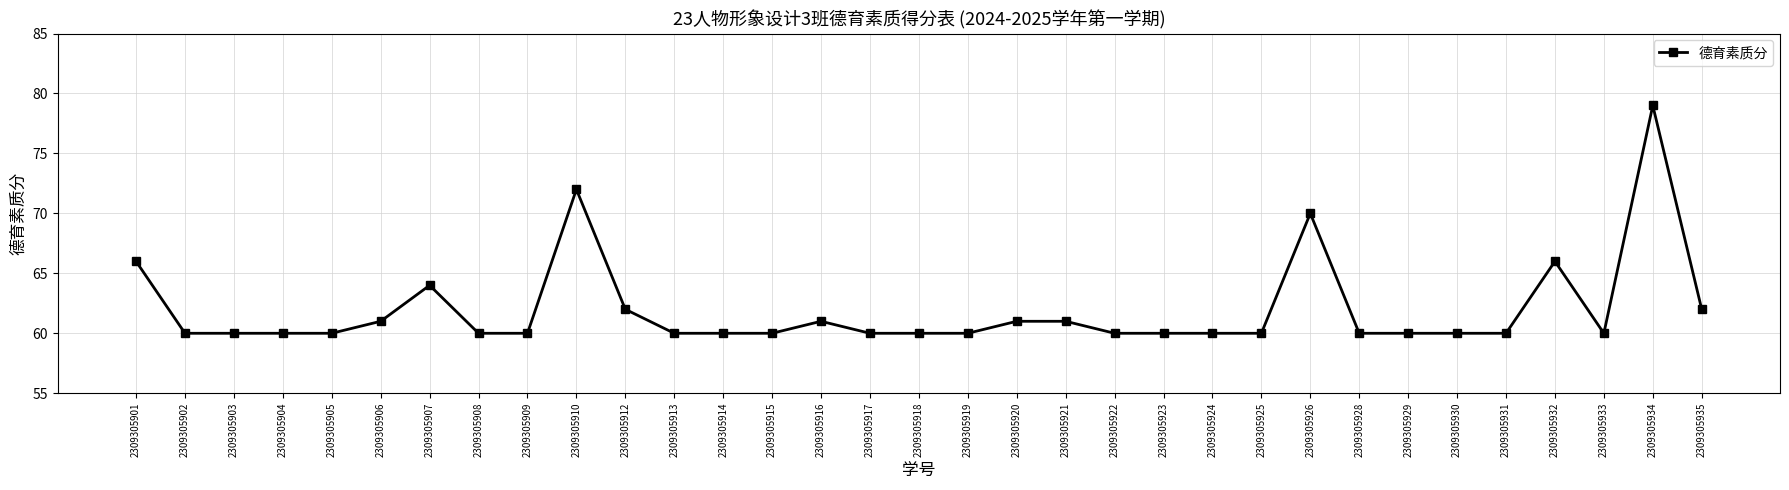

What is the greatest value displayed?

79